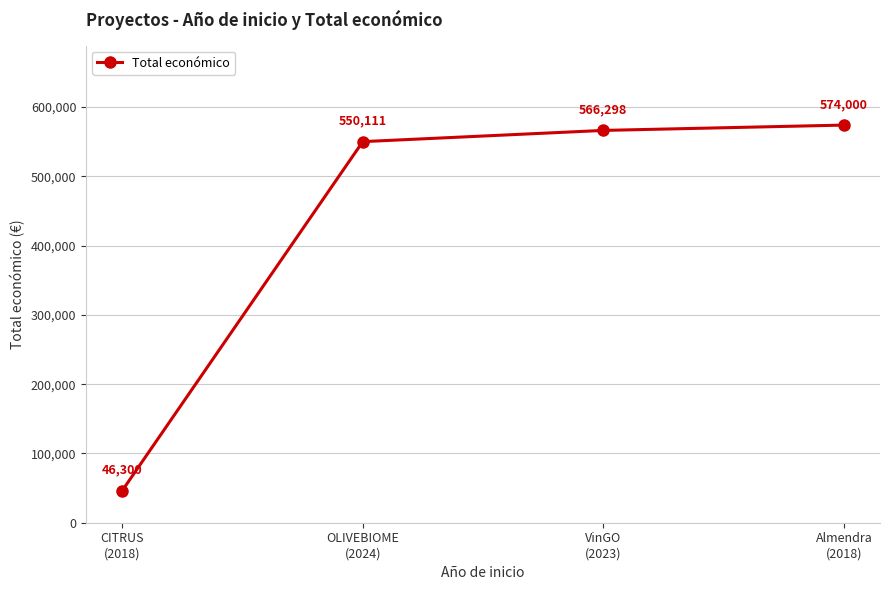

What is the maximum value shown in the chart?

574000